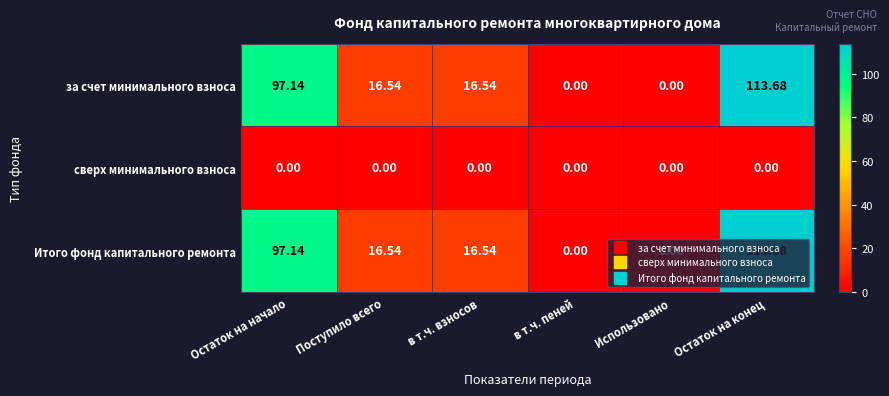

At which category is the sum across all series the highest?

Остаток на конец